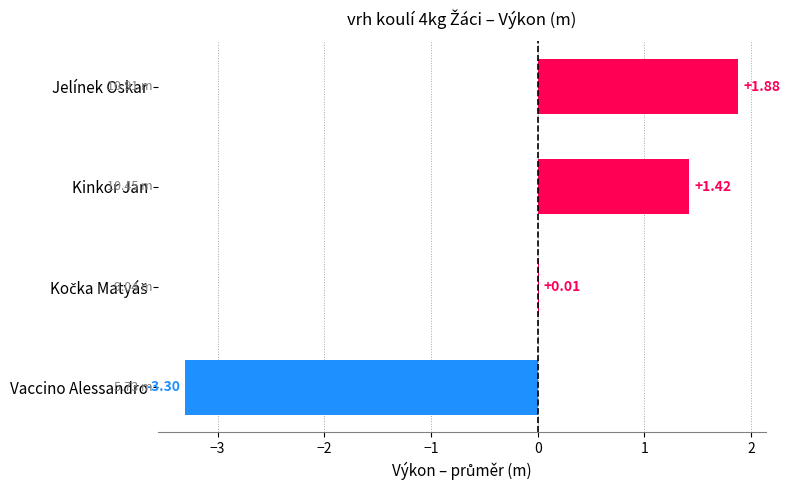

Are the bars horizontal?

Yes